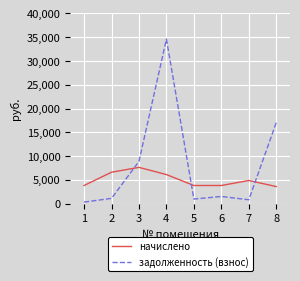

Where is the first local maximum for начислено?

3